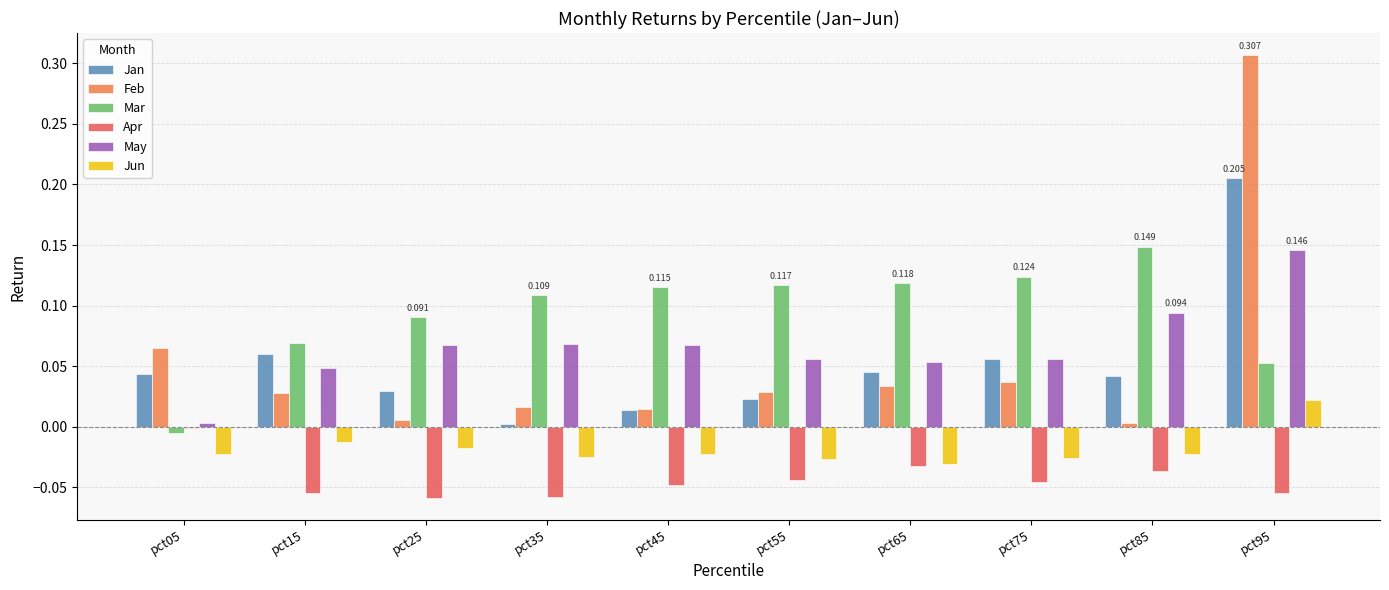

The value of Feb at pct45 is 0.0. True or false?

True